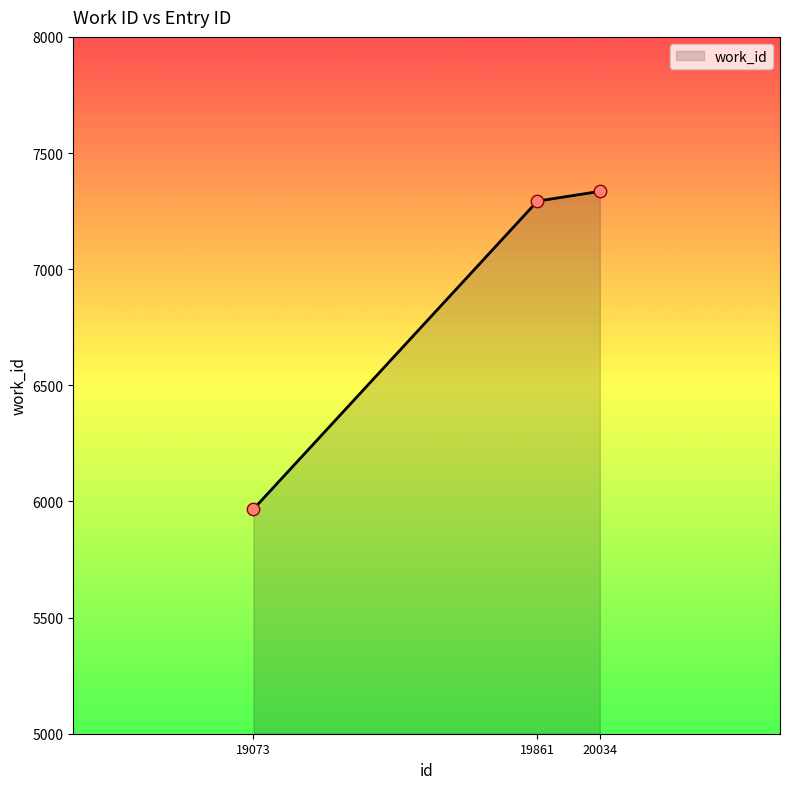

What is the ratio of the value at 19861 to the value at 19073?

1.2